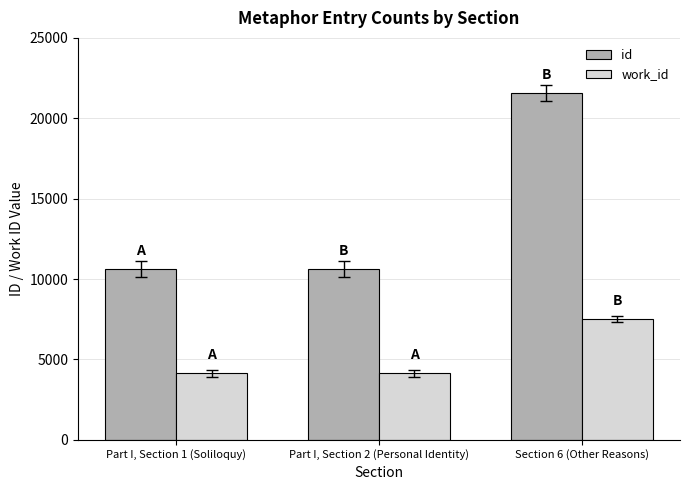

How many categories are shown in the chart?

3